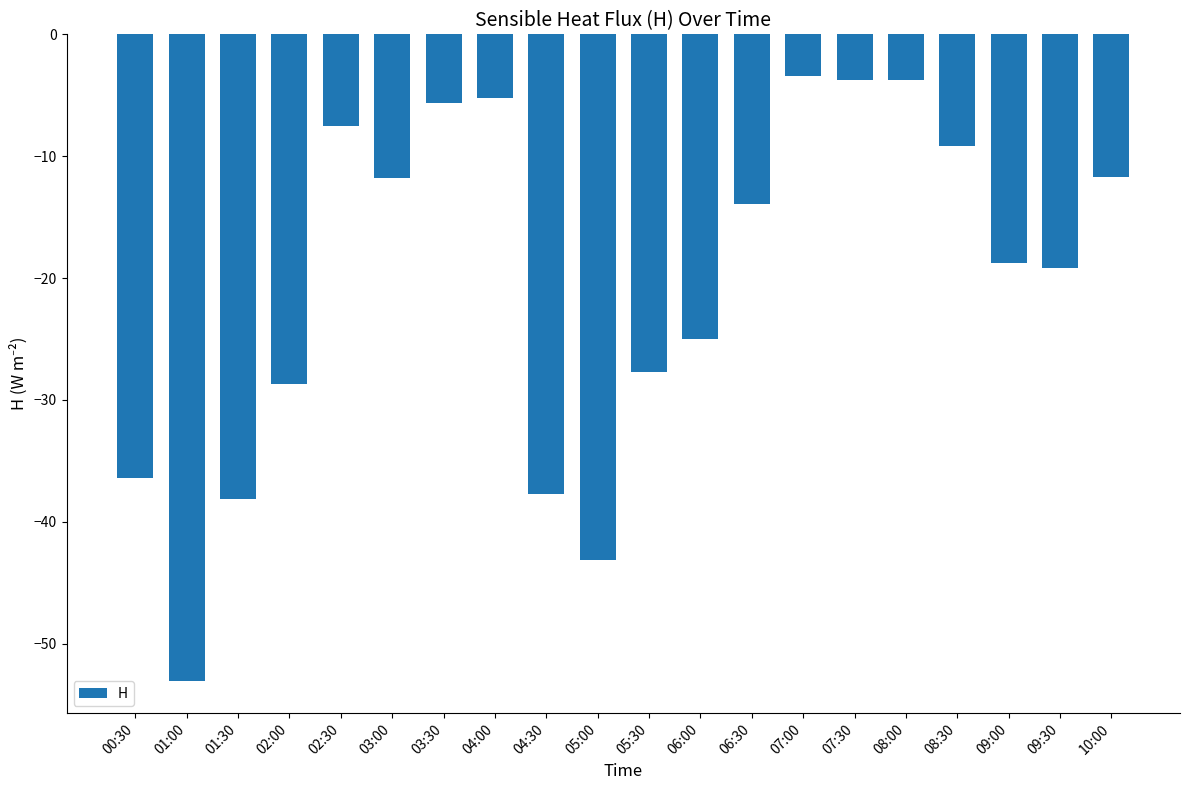

What position from the right is 06:00?

9